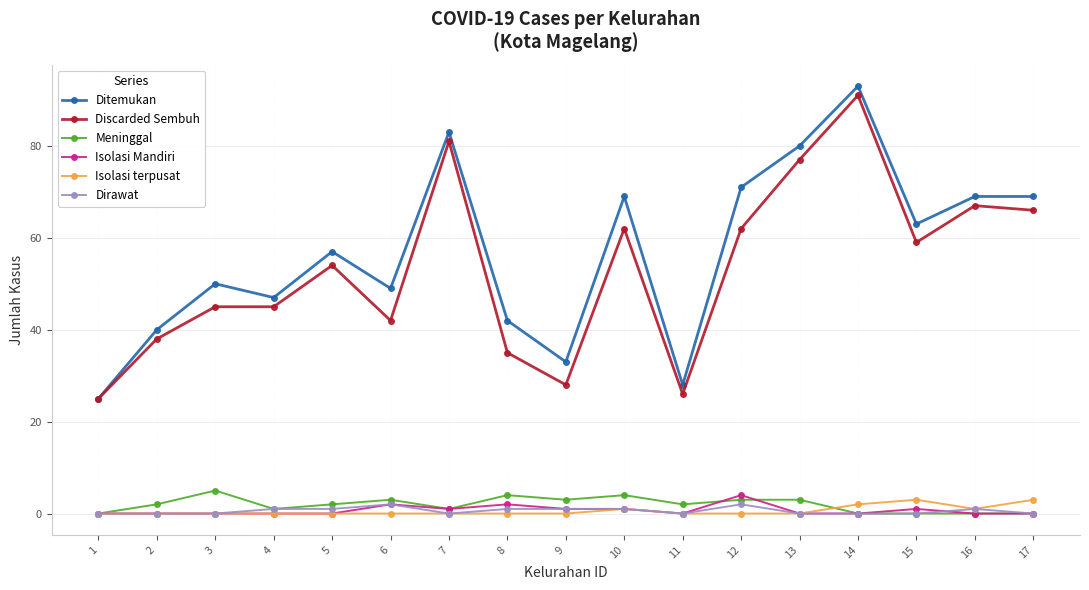

Between 1 and 8, which series saw the biggest shift?

Ditemukan